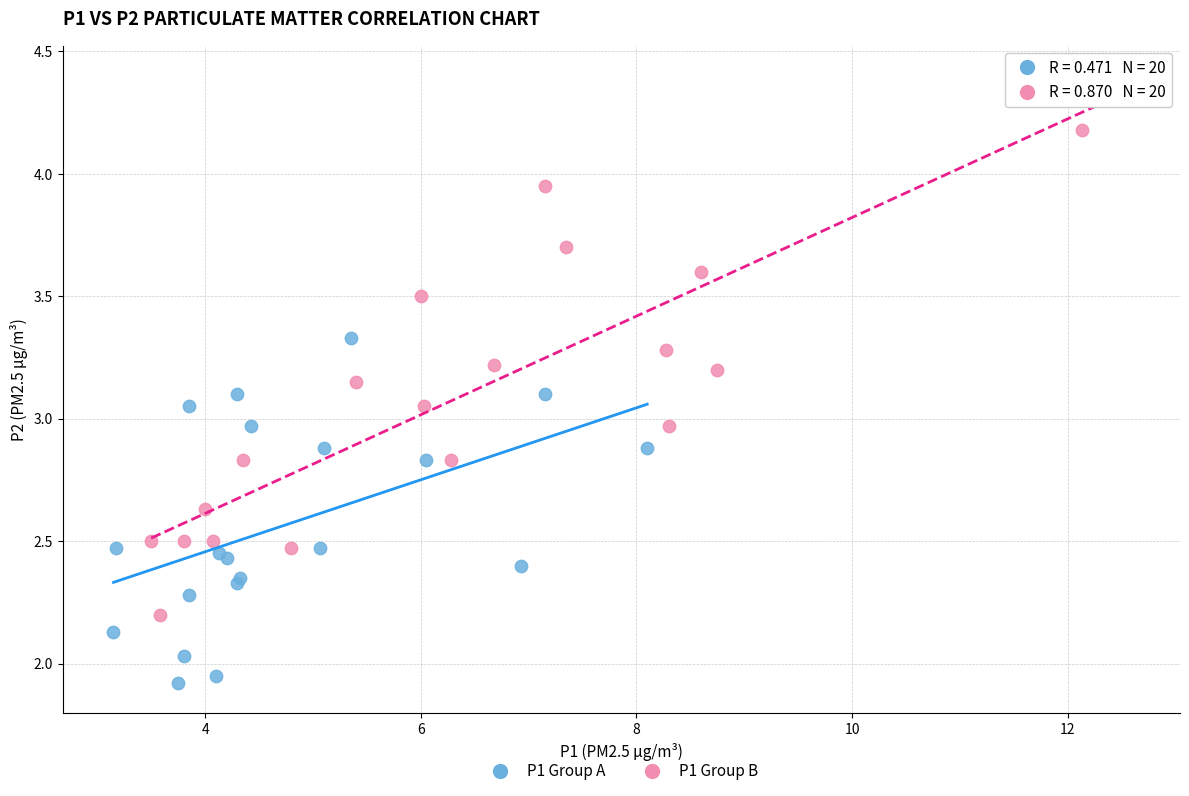

Which series has the largest Y range (max minus min)?

P1 Group B